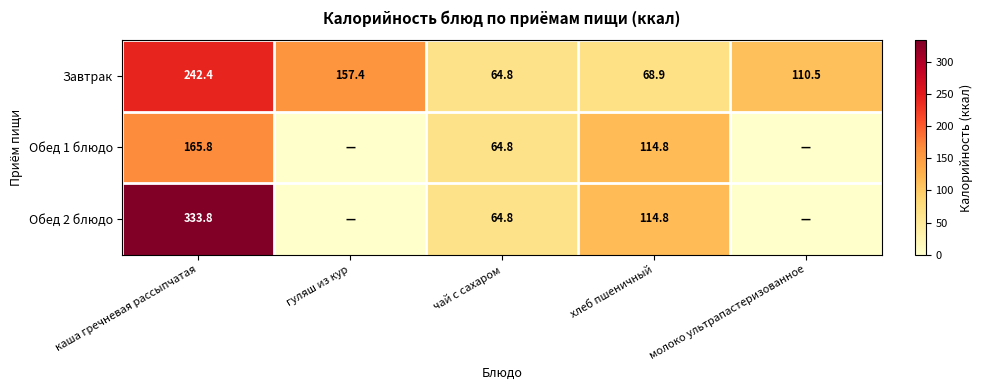

What is the approximate value of Завтрак at молоко ультрапастеризованное?

110.5